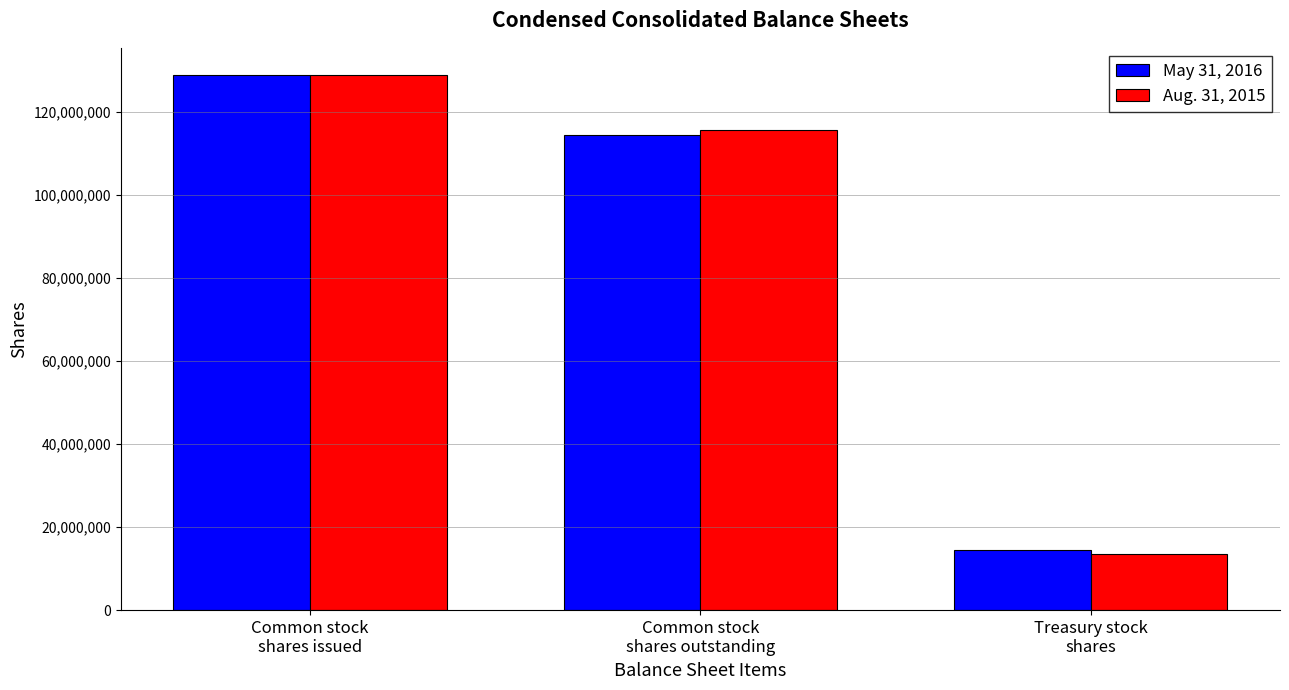

The Aug. 31, 2015 series shows 13425326 at Treasury stock
shares. True or false?

True